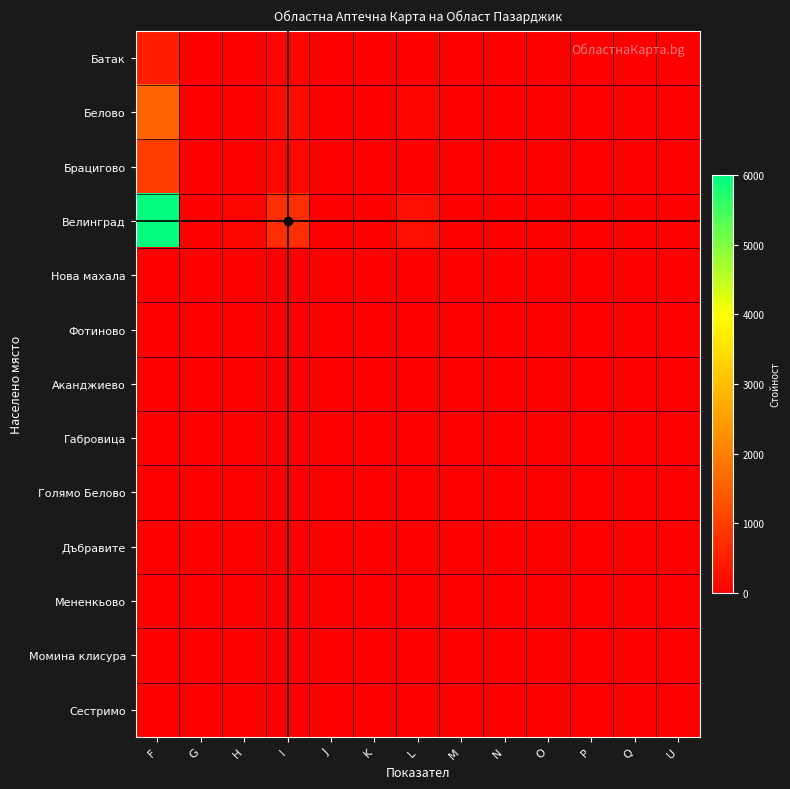

Reading right to left, transcribe all the data shown in this chart.

Батак: U=0.0	Q=0.0	P=0.0	O=0.0	N=0.0	M=0.0	L=27.0	K=6.0	J=0.0	I=81.5	H=3.0	G=1.5	F=491.0
Белово: U=0.5	Q=0.0	P=0.0	O=0.0	N=0.0	M=0.0	L=78.0	K=8.0	J=0.5	I=197.5	H=24.0	G=6.0	F=1578.0
Брацигово: U=0.0	Q=0.0	P=0.0	O=0.0	N=0.0	M=0.0	L=24.5	K=7.5	J=0.0	I=114.5	H=6.0	G=3.5	F=975.0
Велинград: U=0.0	Q=0.0	P=0.0	O=0.0	N=3.5	M=0.0	L=247.0	K=45.5	J=3.0	I=728.5	H=56.0	G=27.0	F=6004.0
Нова махала: U=0.0	Q=0.0	P=0.0	O=0.0	N=0.0	M=0.0	L=0.0	K=0.0	J=0.0	I=0.0	H=0.0	G=0.0	F=0.0
Фотиново: U=0.0	Q=0.0	P=0.0	O=0.0	N=0.0	M=0.0	L=0.0	K=0.0	J=0.0	I=0.0	H=0.0	G=0.0	F=0.0
Аканджиево: U=0.0	Q=0.0	P=0.0	O=0.0	N=0.0	M=0.0	L=0.0	K=0.0	J=0.0	I=0.0	H=0.0	G=0.0	F=0.0
Габровица: U=0.0	Q=0.0	P=0.0	O=0.0	N=0.0	M=0.0	L=0.0	K=0.0	J=0.0	I=0.0	H=0.0	G=0.0	F=0.0
Голямо Белово: U=0.0	Q=0.0	P=0.0	O=0.0	N=0.0	M=0.0	L=0.0	K=0.0	J=0.0	I=0.0	H=0.0	G=0.0	F=0.0
Дъбравите: U=0.0	Q=0.0	P=0.0	O=0.0	N=0.0	M=0.0	L=0.0	K=0.0	J=0.0	I=0.0	H=0.0	G=0.0	F=0.0
Мененкьово: U=0.0	Q=0.0	P=0.0	O=0.0	N=0.0	M=0.0	L=0.0	K=0.0	J=0.0	I=0.0	H=0.0	G=0.0	F=0.0
Момина клисура: U=0.0	Q=0.0	P=0.0	O=0.0	N=0.0	M=0.0	L=0.0	K=0.0	J=0.0	I=0.0	H=0.0	G=0.0	F=0.0
Сестримо: U=0.0	Q=0.0	P=0.0	O=0.0	N=0.0	M=0.0	L=0.0	K=0.0	J=0.0	I=0.0	H=0.0	G=0.0	F=0.0